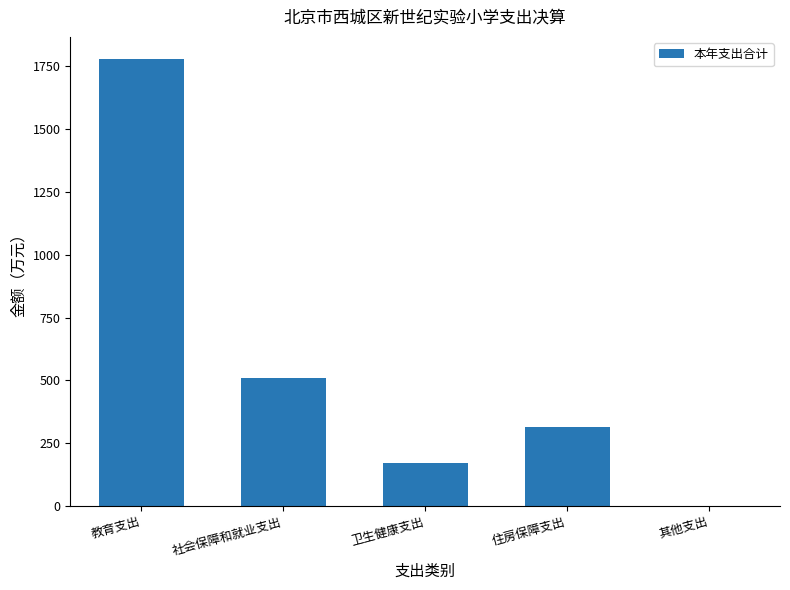

How many values exceed 314?

3